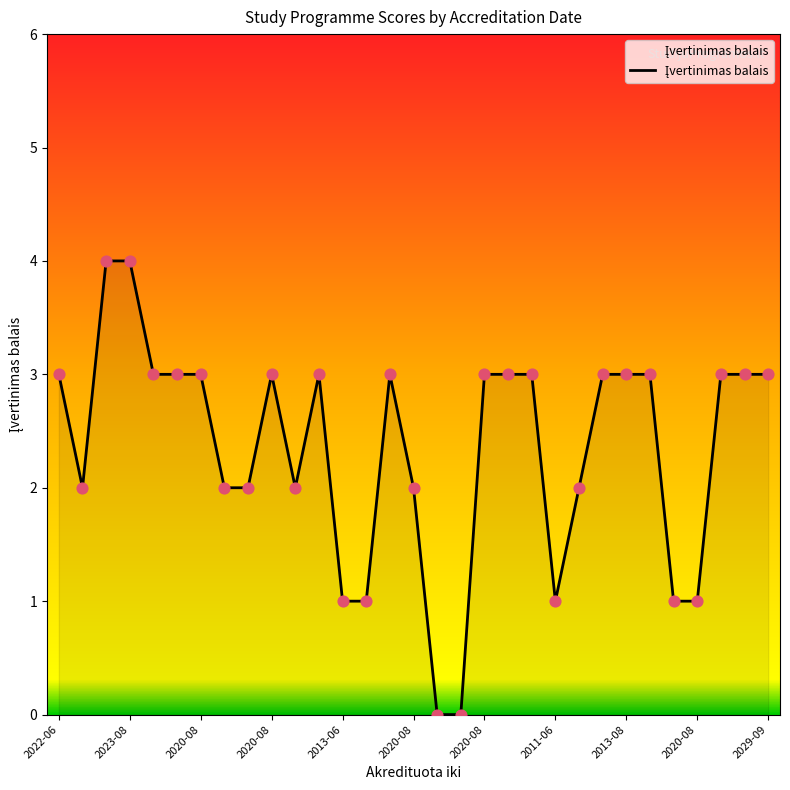

What is the maximum value shown in the chart?

4